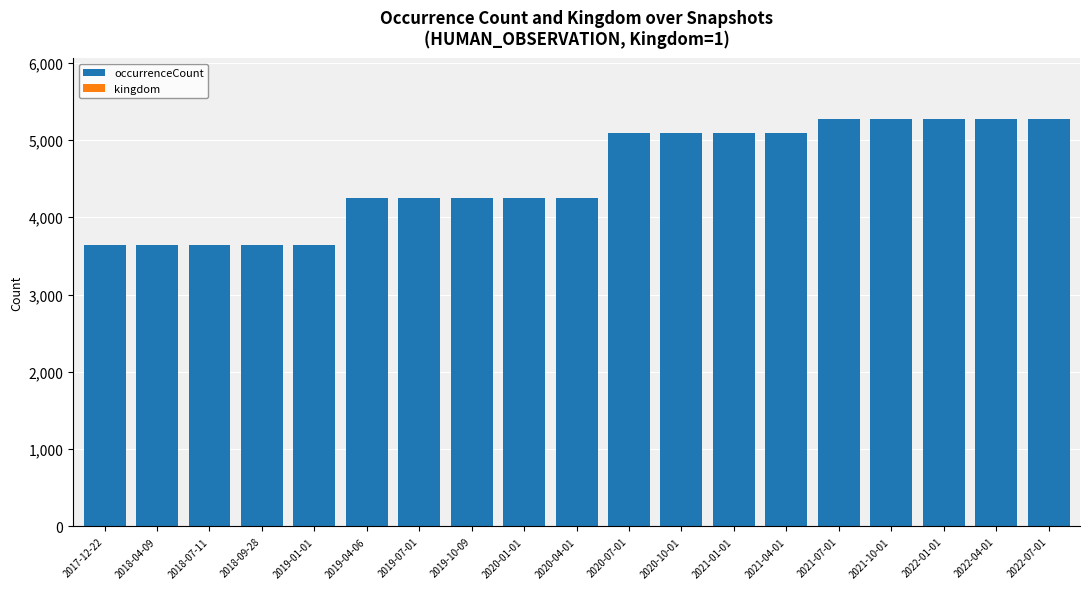

The value of occurrenceCount at 2019-01-01 is 5385. True or false?

False